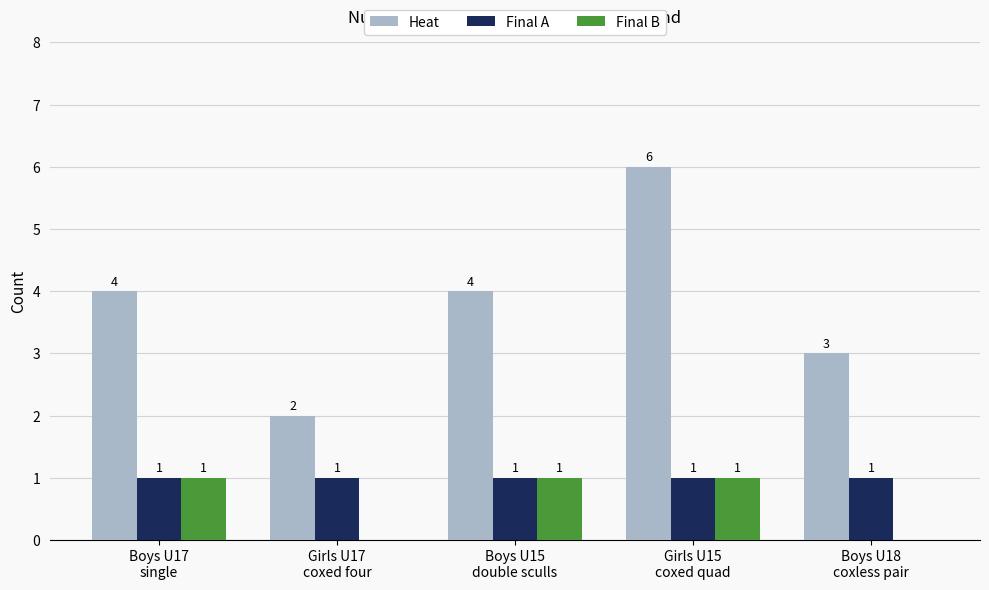

What is the sum of all Heat values?

19